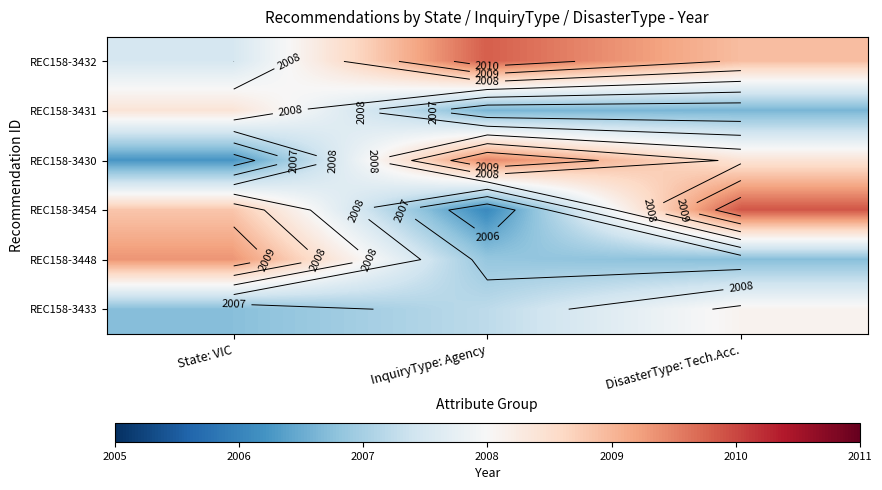

Between InquiryType: Agency and DisasterType: Tech.Acc., which series saw the biggest shift?

REC158-3454